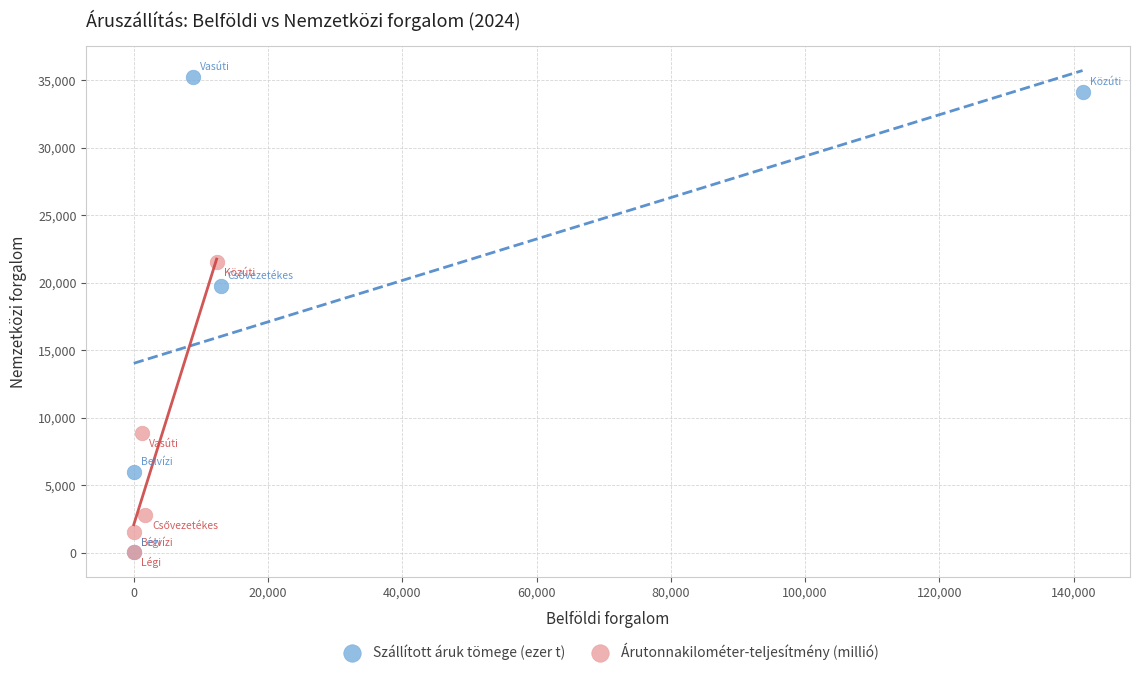

Which series contains the highest Y value?

Szállított áruk tömege (ezer t)